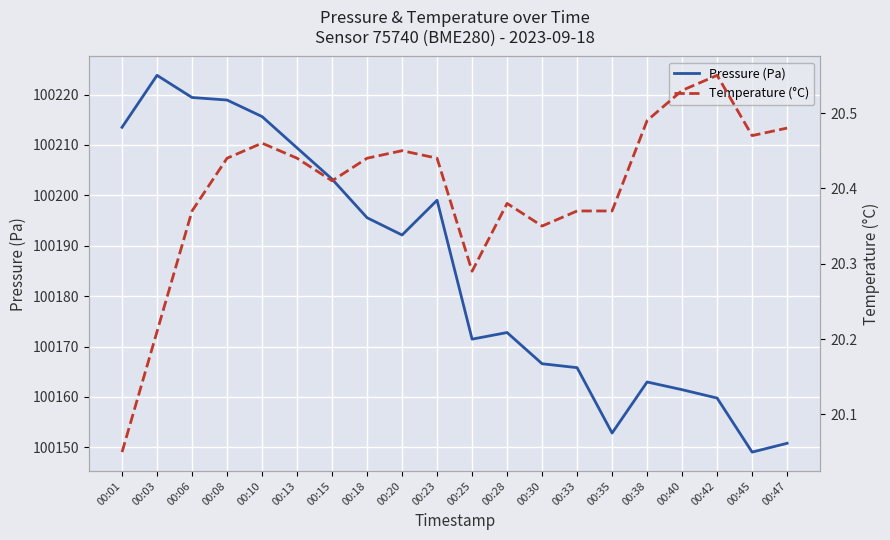

The Pressure (Pa) series shows 65944.0 at 00:20. True or false?

False